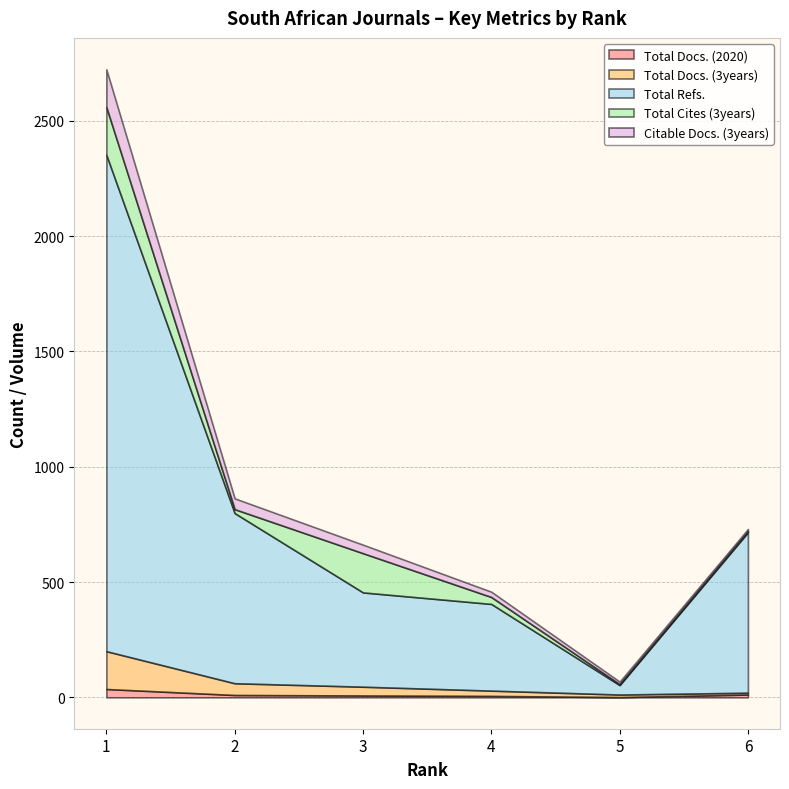

Where is Total Docs. (3years) nearest to the value 86?

2